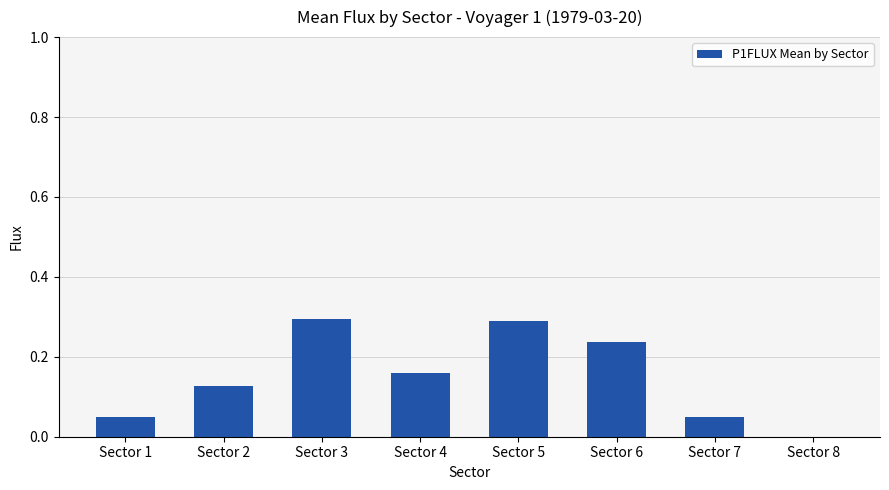

The chart shows a value of 0.0 at Sector 7. True or false?

True